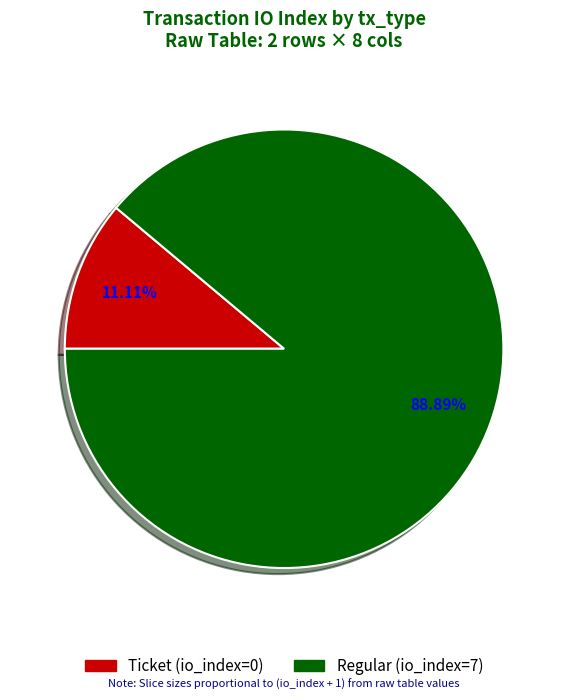

How many slices are in this pie chart?

2